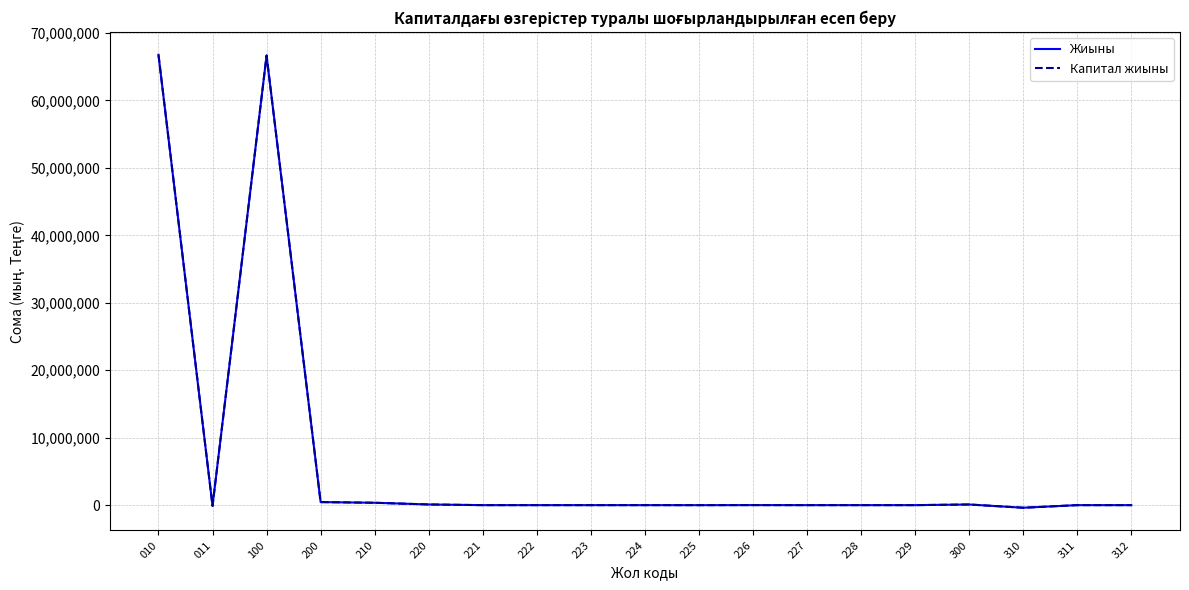

Which has a higher value, 226 or 311?

226